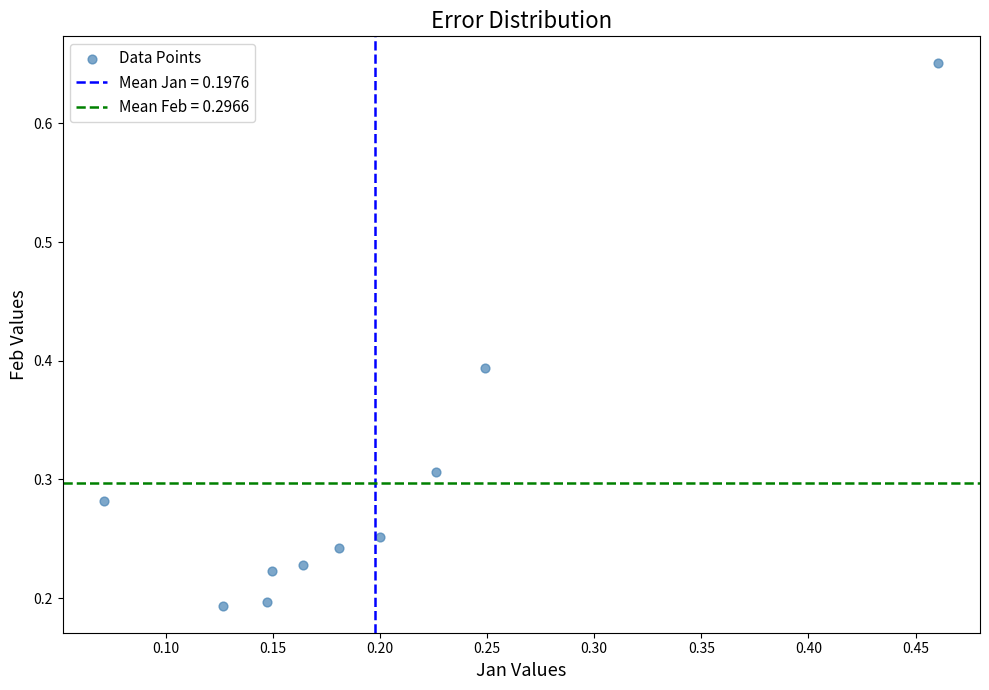

What is the range of Y values (max minus min)?

0.5